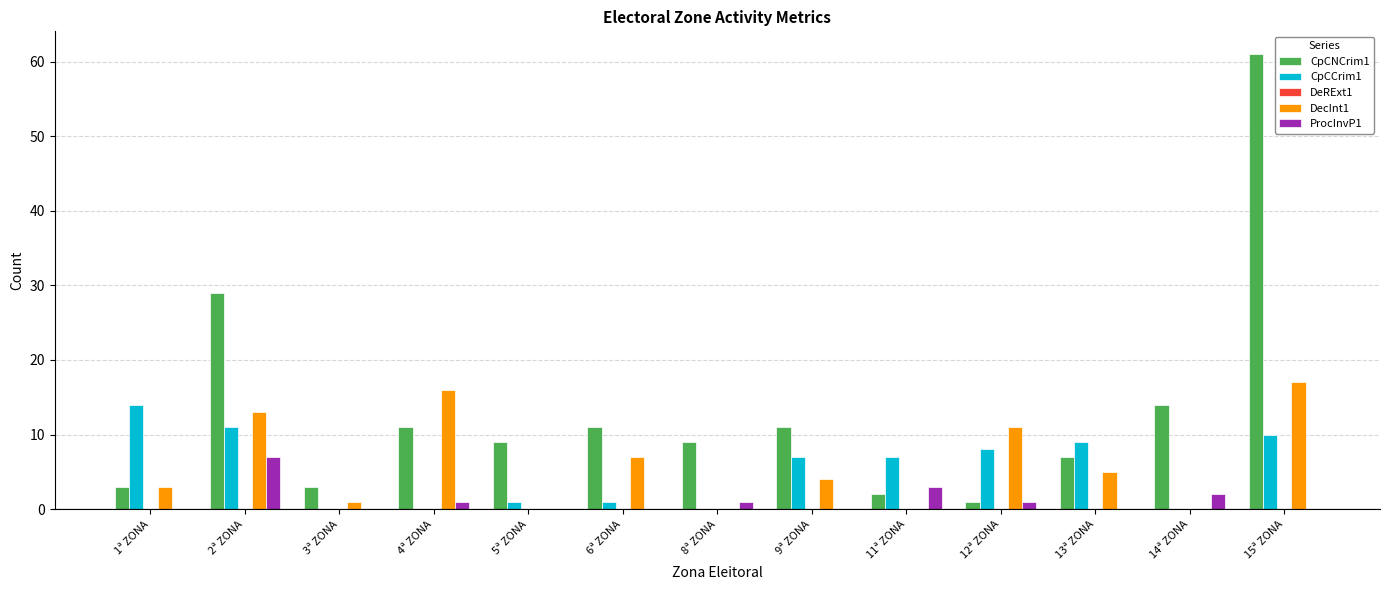

What is the spread (max minus min) of values at 4ª ZONA?

16